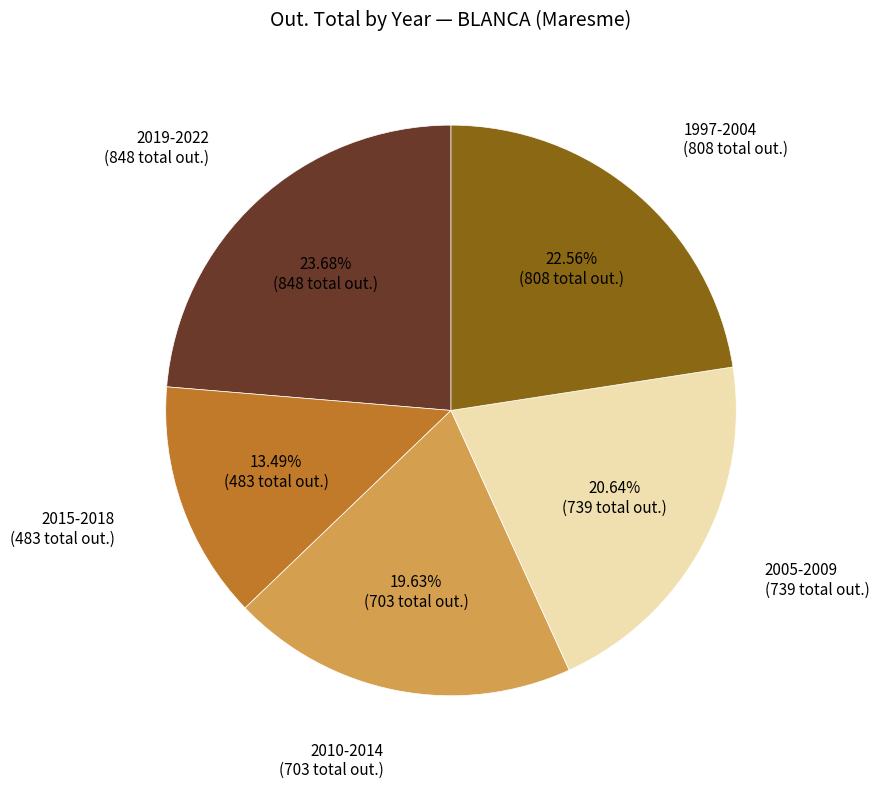

Is there any slice that represents more than half of the pie?

No